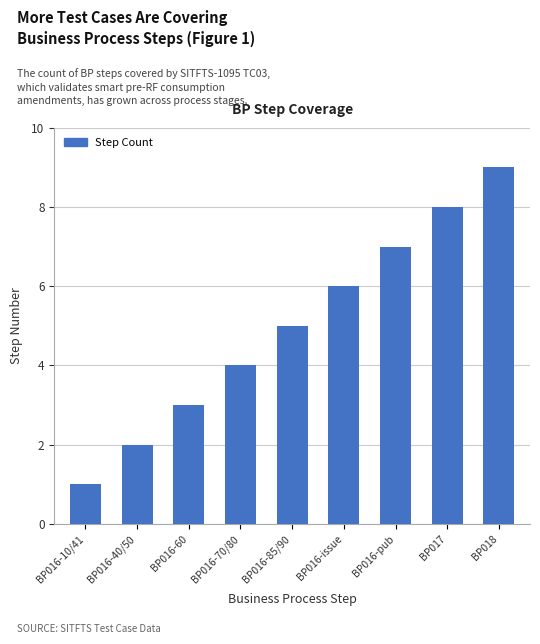

Are the bars horizontal?

No